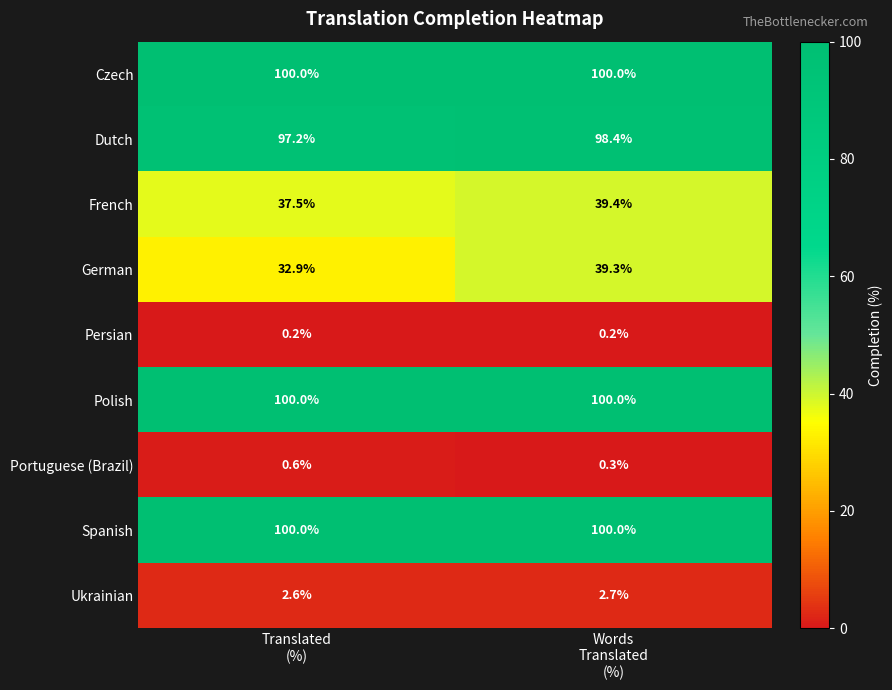

What is the sum of all German values?

72.2